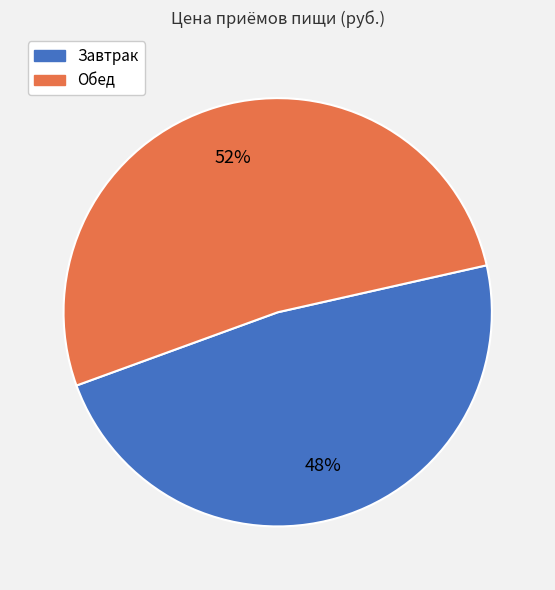

To the nearest percent, what is the difference between the largest and smallest slice percentages?

4%